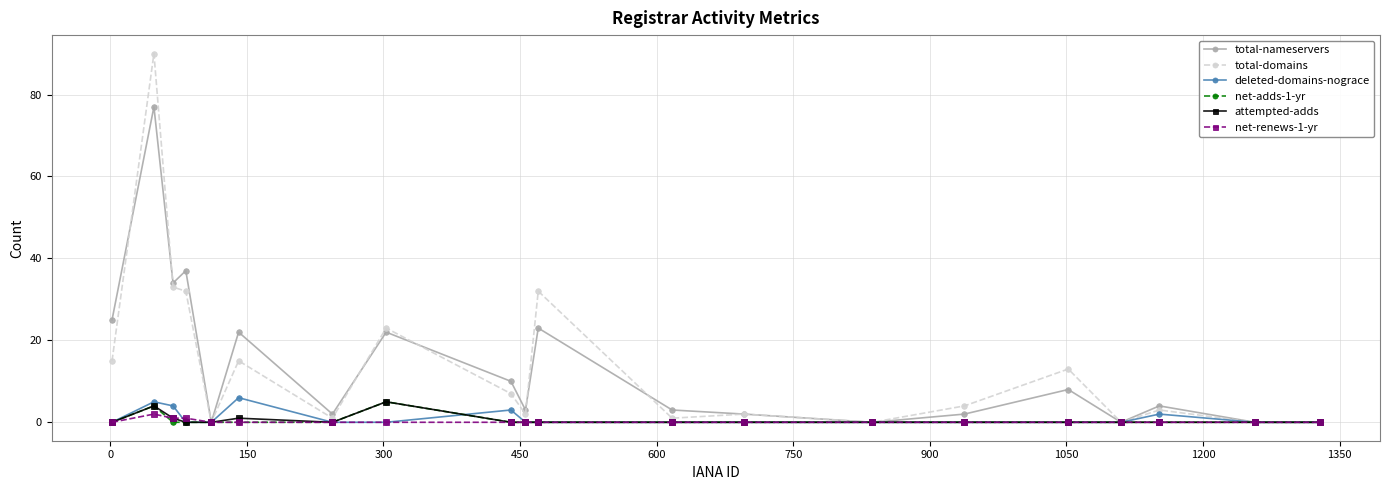

Which series has the largest range (max minus min)?

total-domains